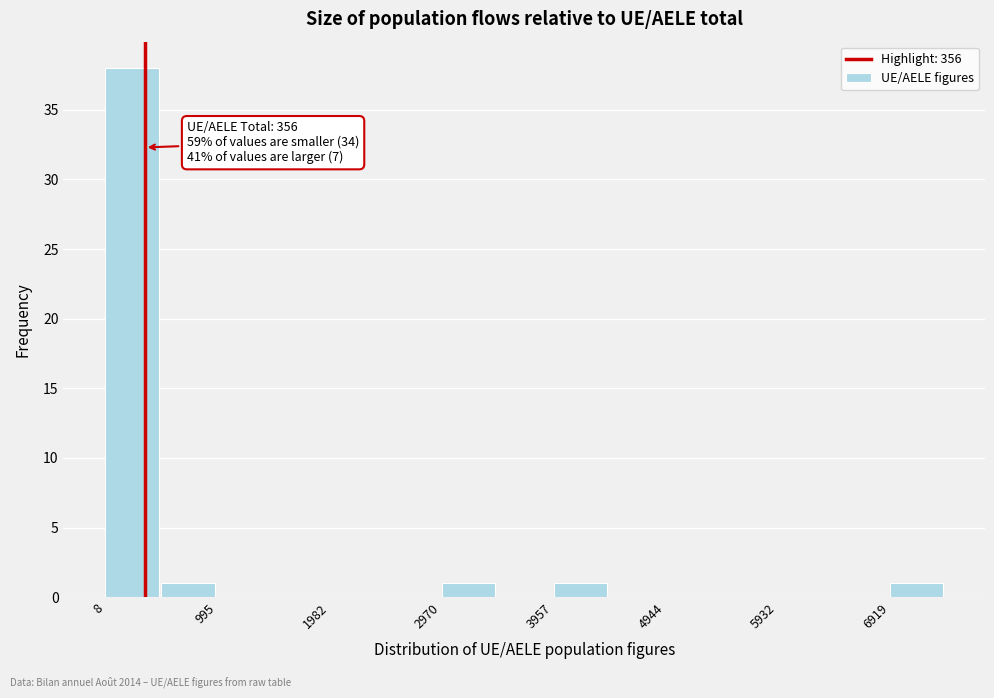

Over which range of the x-axis is the bar tallest?

0 to 500